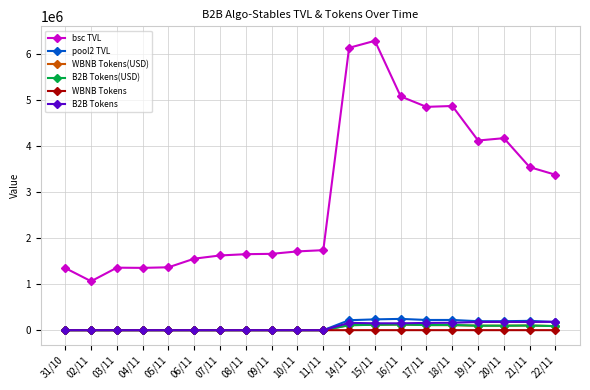

What are all the series names shown in the legend?

bsc TVL, pool2 TVL, WBNB Tokens(USD), B2B Tokens(USD), WBNB Tokens, B2B Tokens